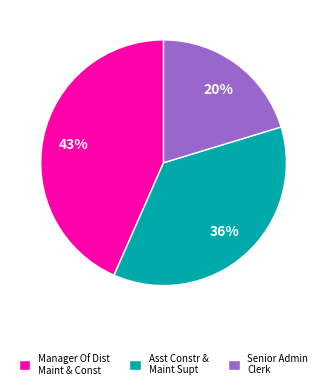

To the nearest percent, what percentage of the pie is Manager Of Dist Maint & Const?

43%